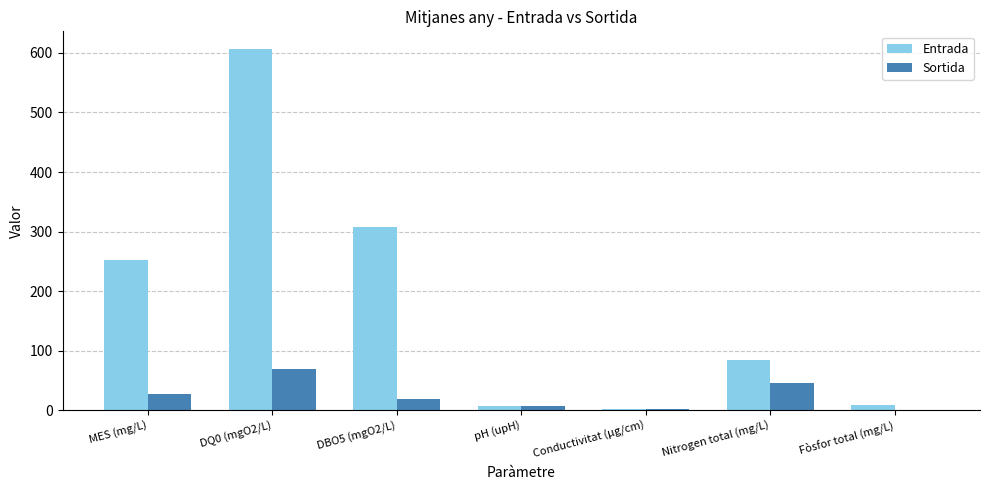

True or false: Sortida has a value of 34.5 at Fòsfor total (mg/L).

False